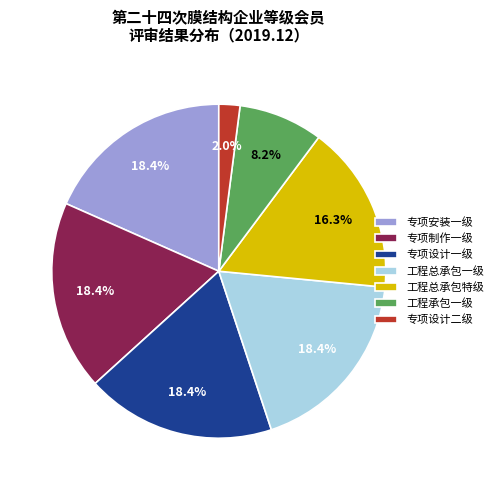

How many slices are in this pie chart?

7